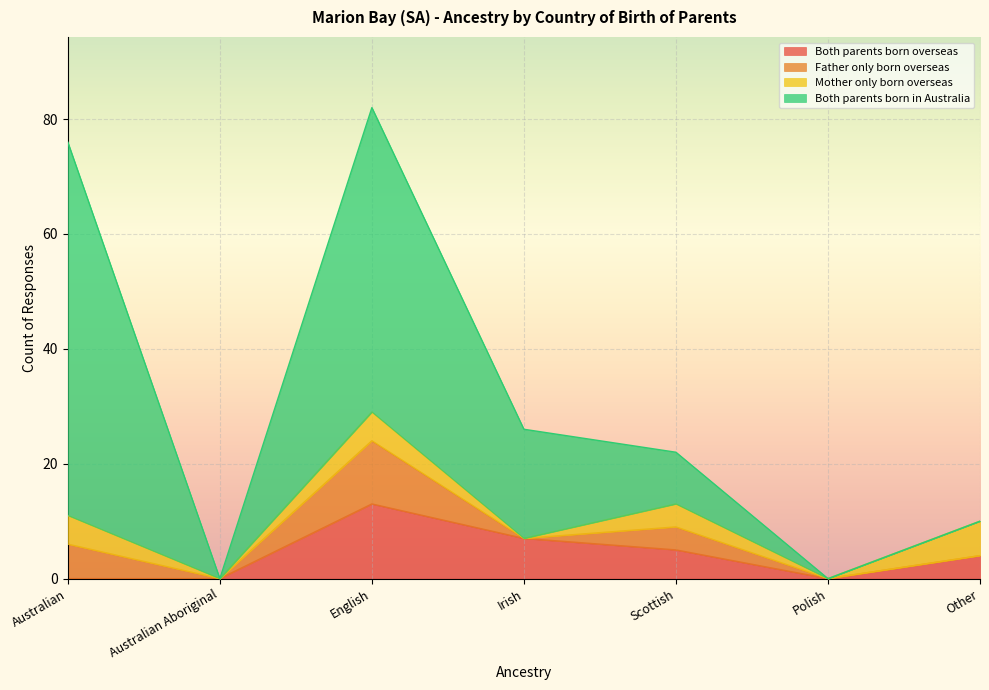

What is the average value of the Mother only born overseas series?

3